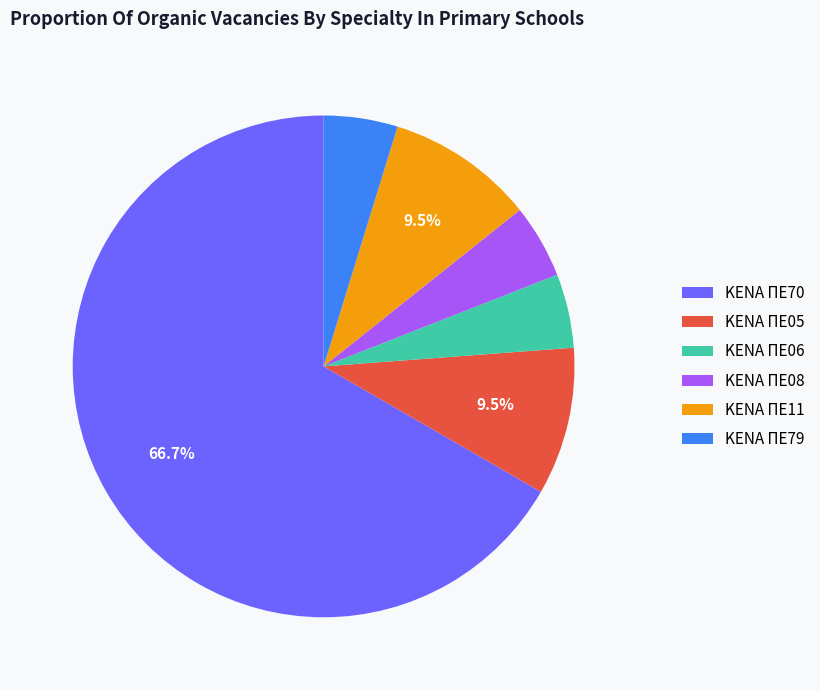

What percentage is the ΚΕΝΑ ΠΕ08 slice, to the nearest percent?

5%